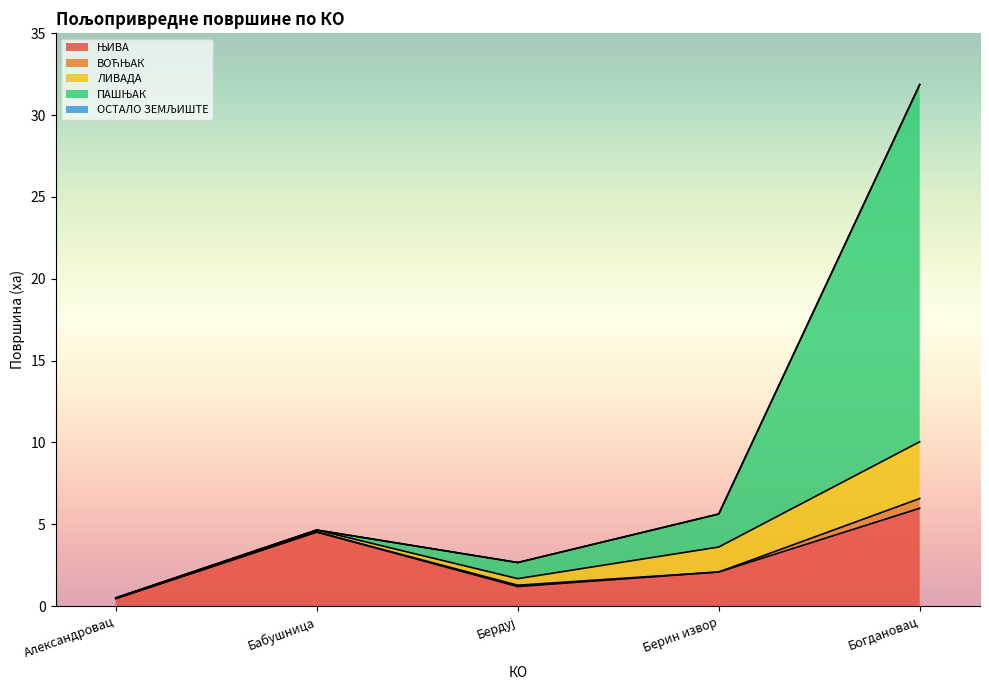

What is the difference between the second highest and minimum values in the ПАШЊАК series?

2.0